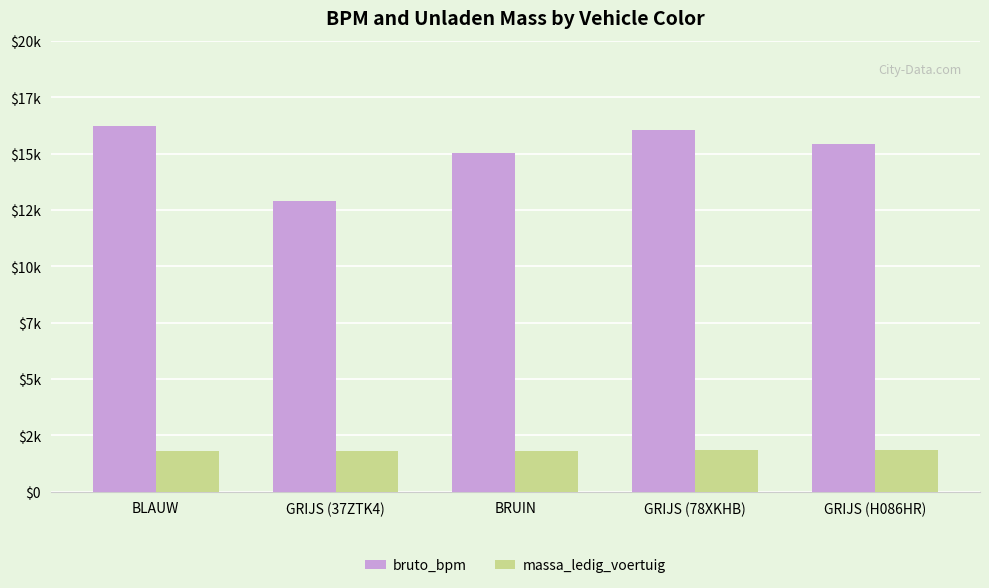

Are the bars horizontal?

No